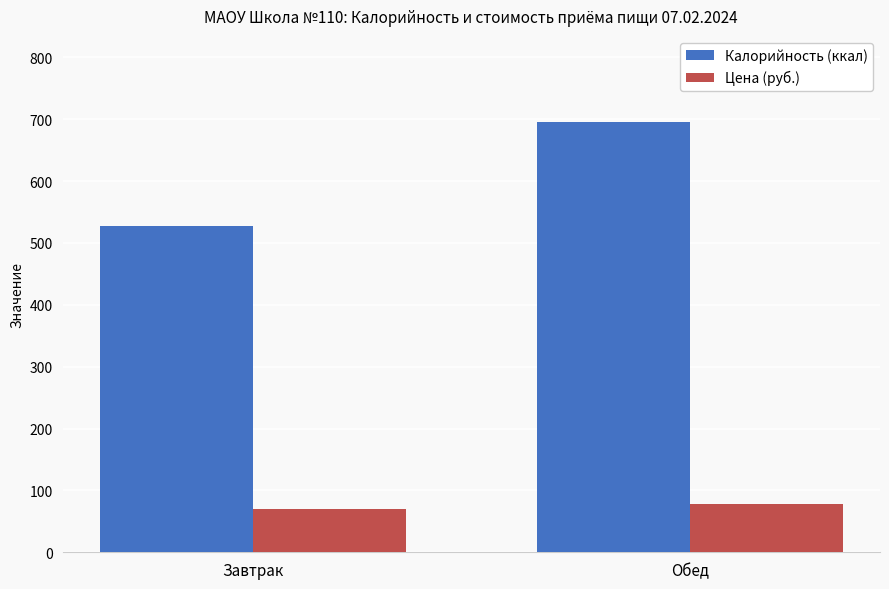

Reading right to left, transcribe all the data shown in this chart.

Калорийность (ккал): Обед=695.5	Завтрак=527.2
Цена (руб.): Обед=78.0	Завтрак=69.6